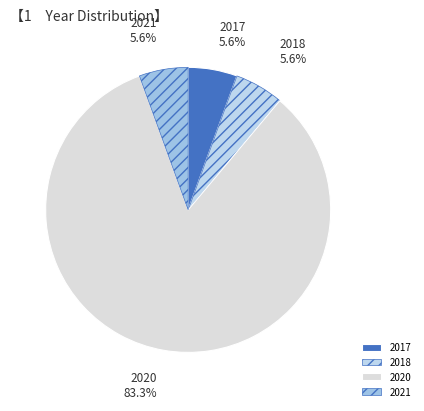

To the nearest percent, what percentage of the pie is 2020?

83%